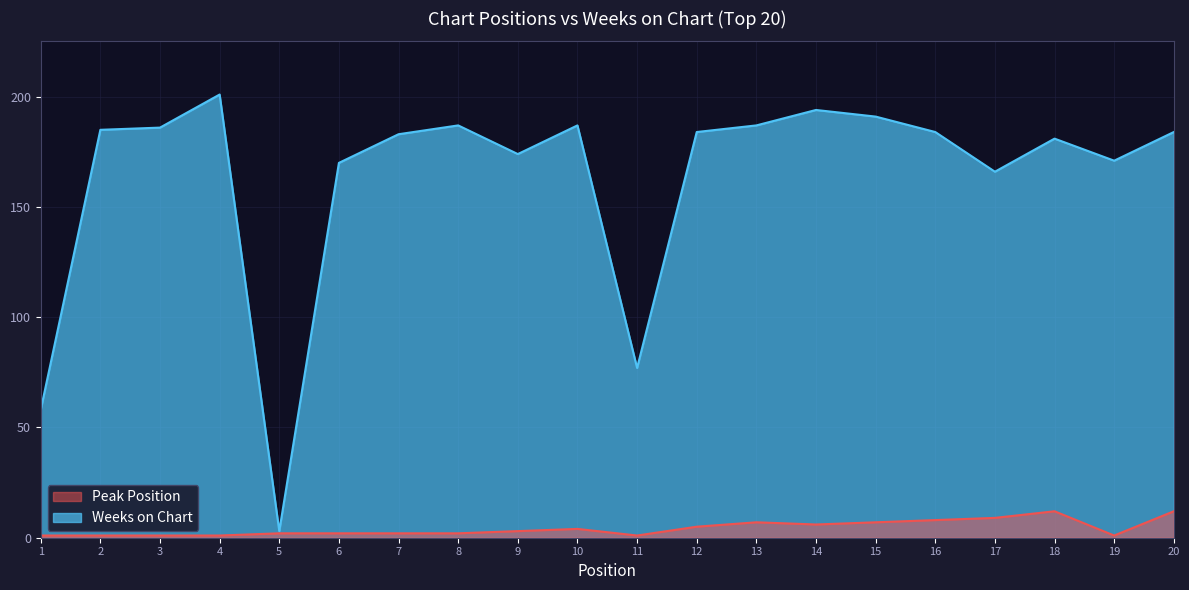

Rank the series at 16 from highest to lowest value.

Weeks on Chart, Peak Position